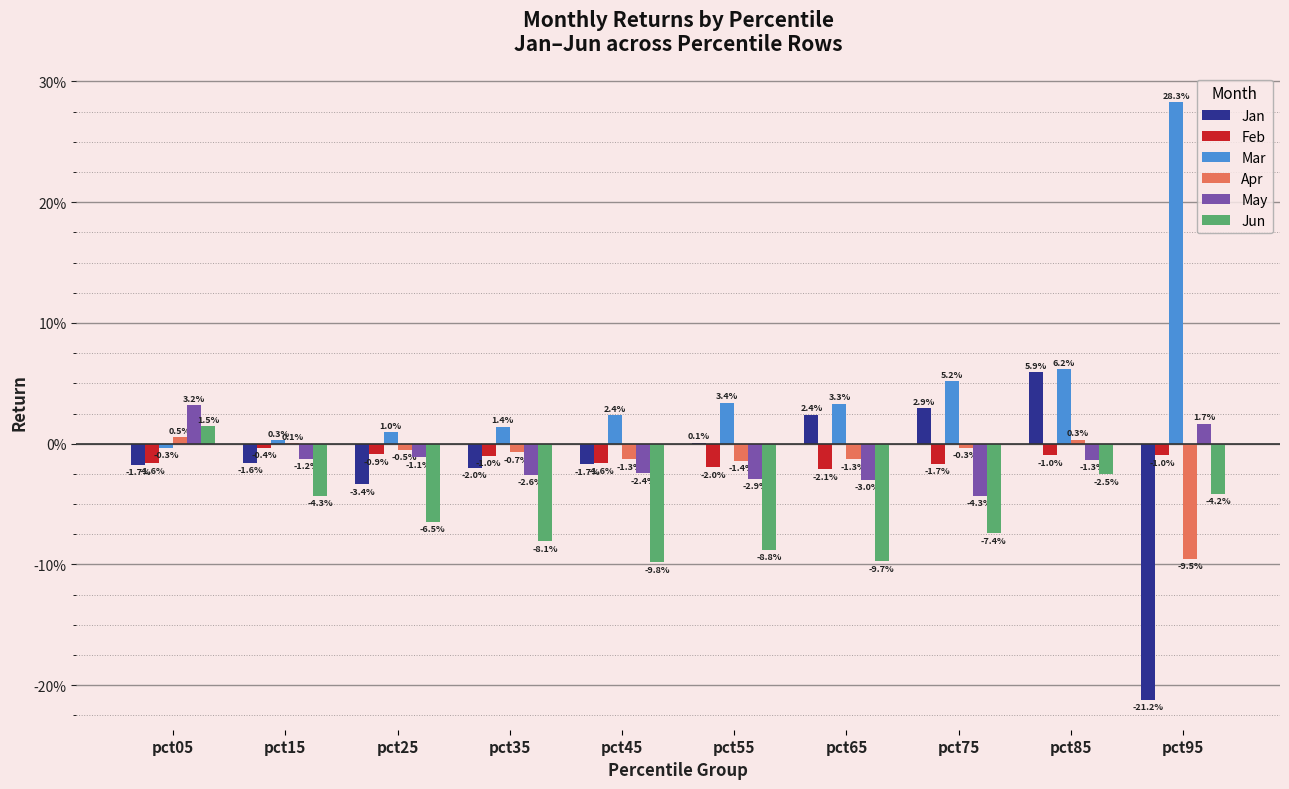

At which label does Feb reach its peak?

pct15